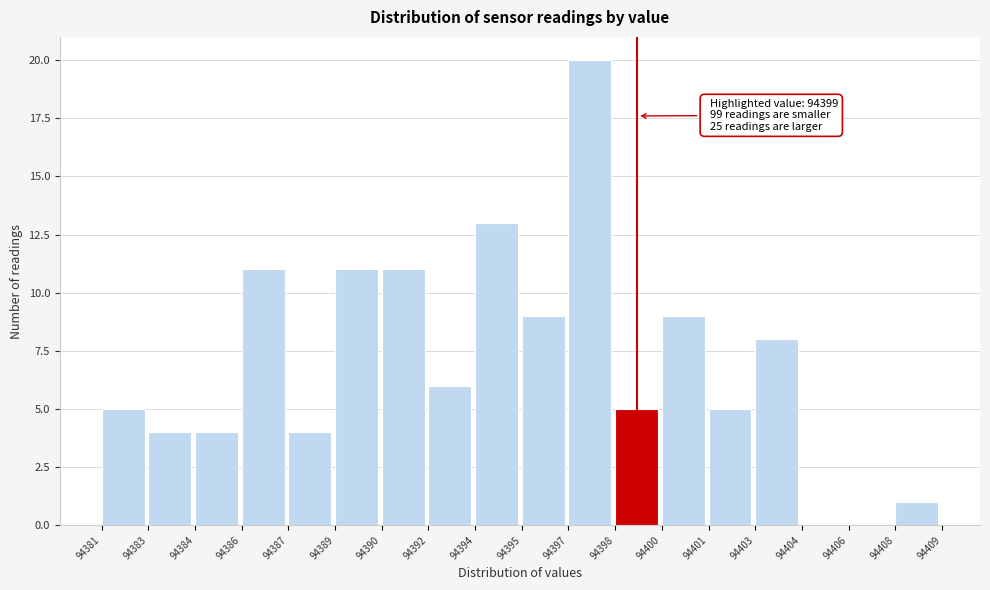

Reading right to left, extract all data points from this chart.

94408=1	94406=0	94404=0	94403=8	94401=5	94400=9	94398=5	94397=20	94395=9	94394=13	94392=6	94390=11	94389=11	94387=4	94386=11	94384=4	94383=4	94381=5